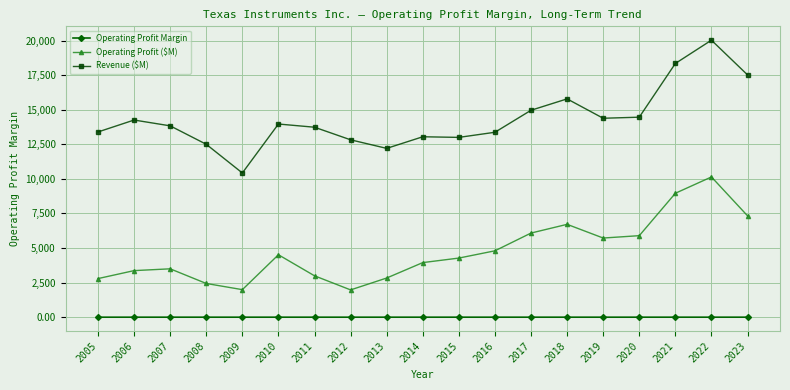

The Operating Profit Margin series shows 0.4 at 2019. True or false?

True